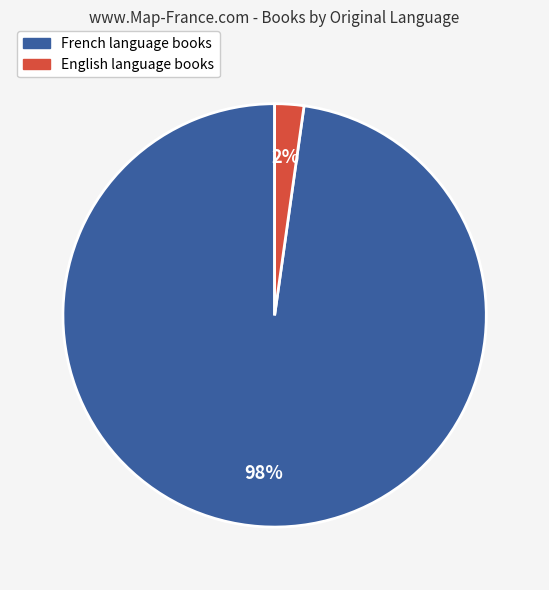

Is there any slice that represents more than half of the pie?

Yes